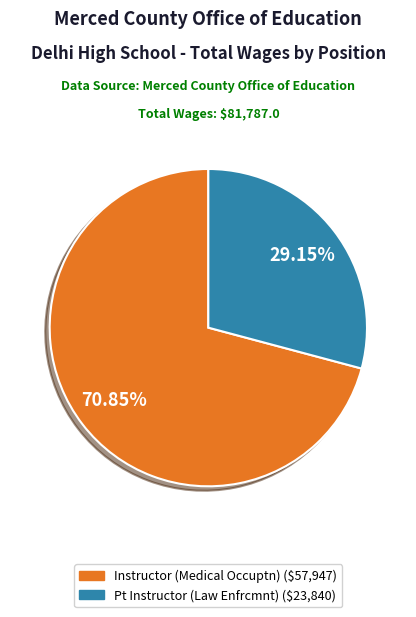

What is the ratio of the value at Instructor (Medical Occuptn) to the value at Pt Instructor (Law Enfrcmnt)?

2.4